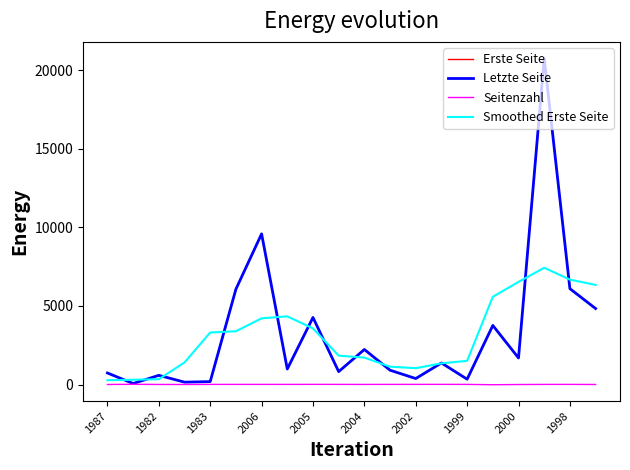

What are all the series names shown in the legend?

Erste Seite, Letzte Seite, Seitenzahl, Smoothed Erste Seite